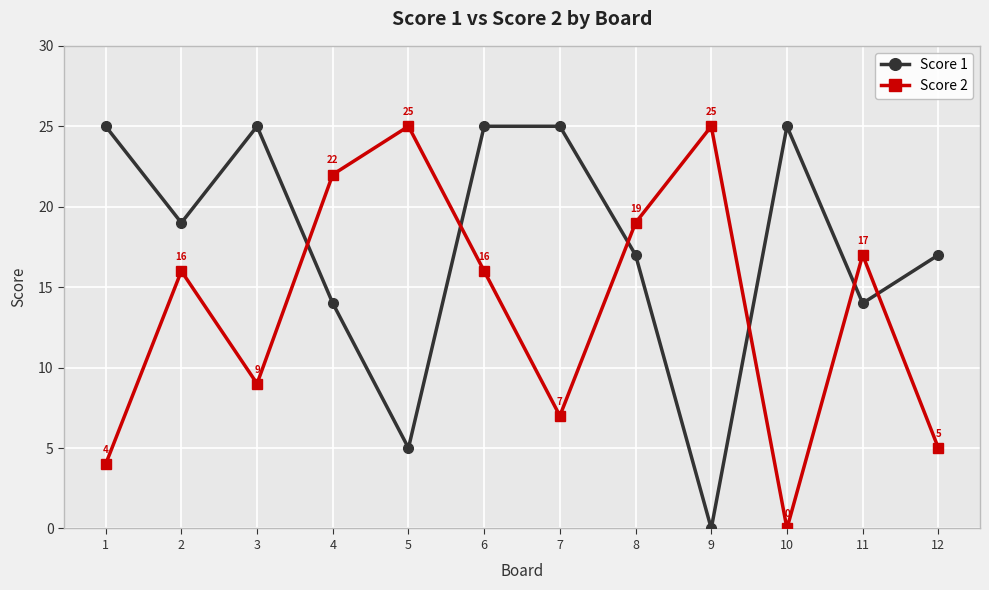

What is the value of the Score 2 point at the 1st from the left?

4